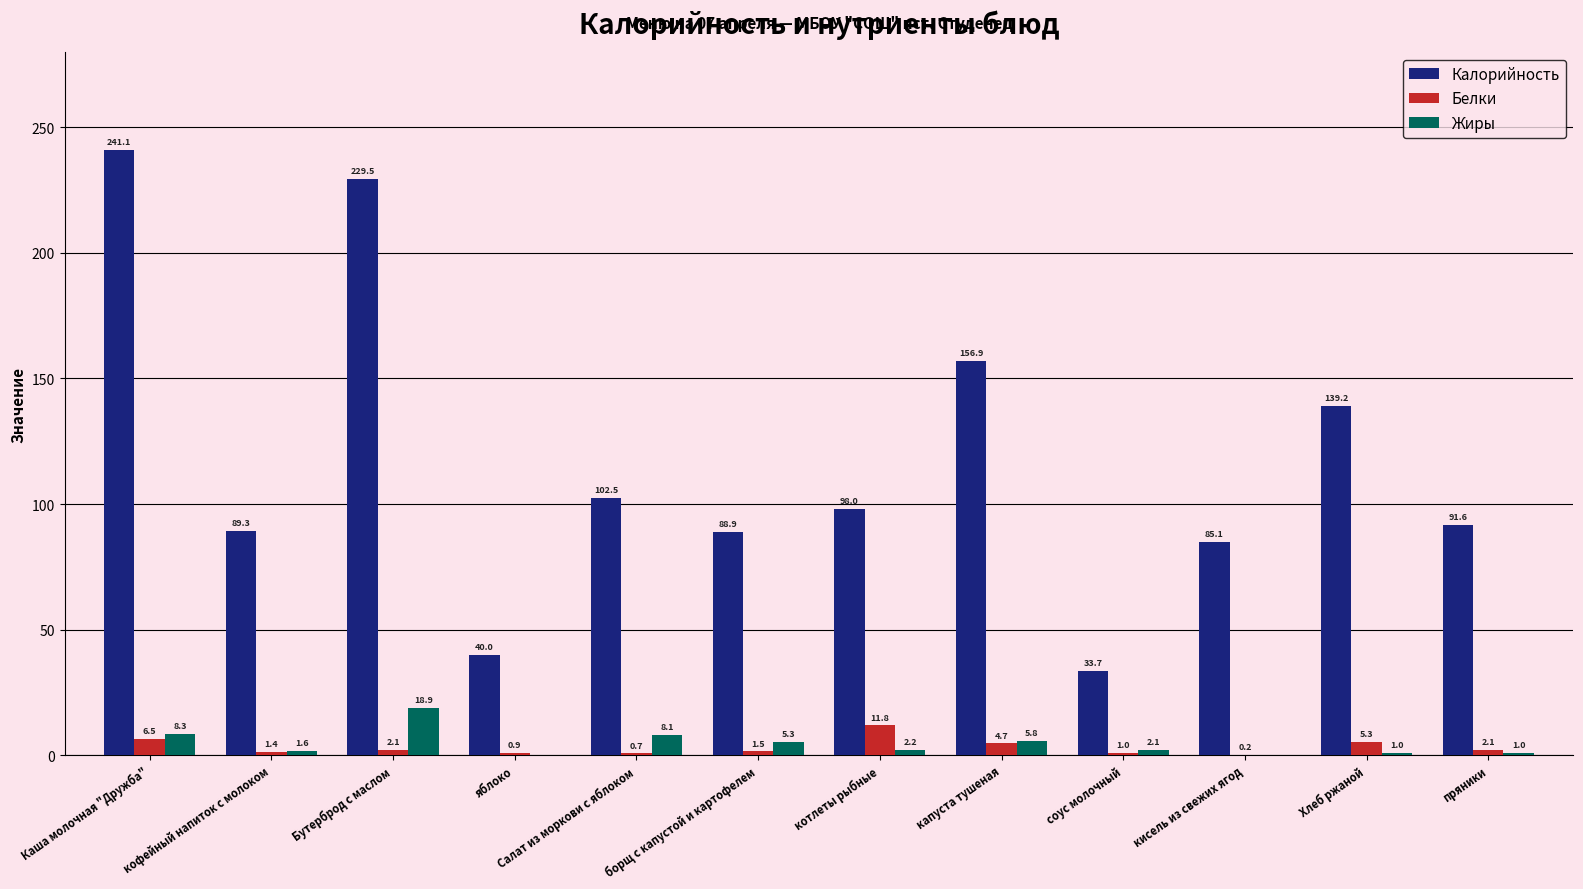

What value does the Калорийность series have at кофейный напиток с молоком?

89.3